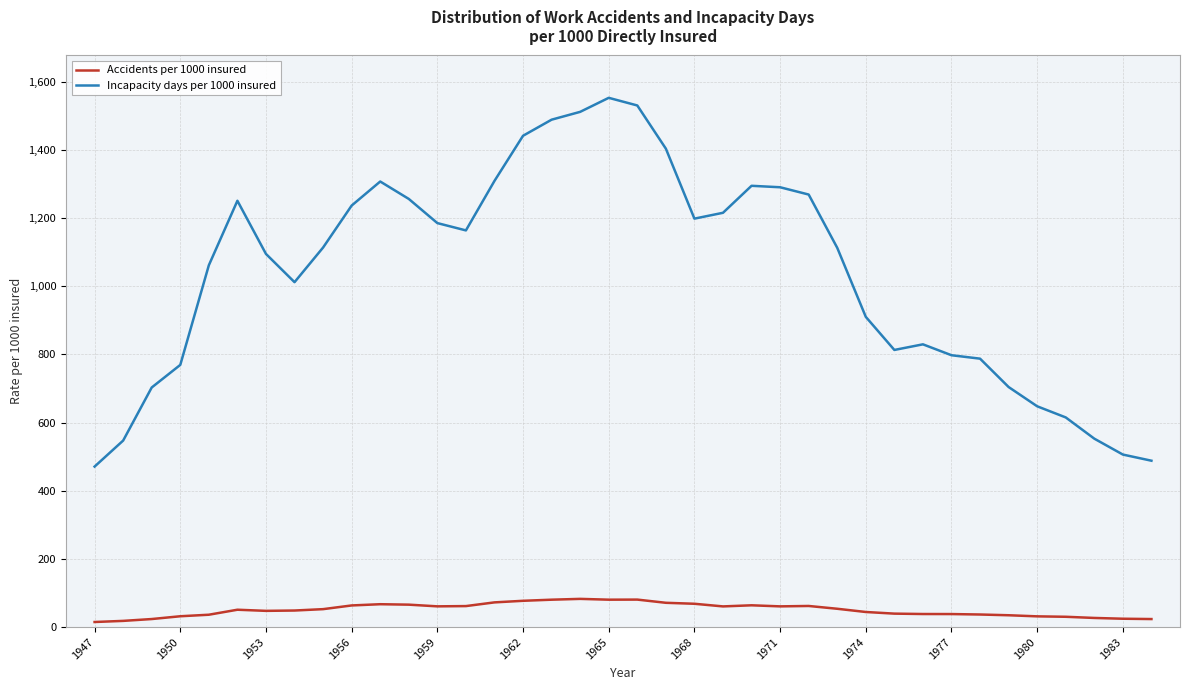

Which series has the largest total across all categories?

Incapacity days per 1000 insured